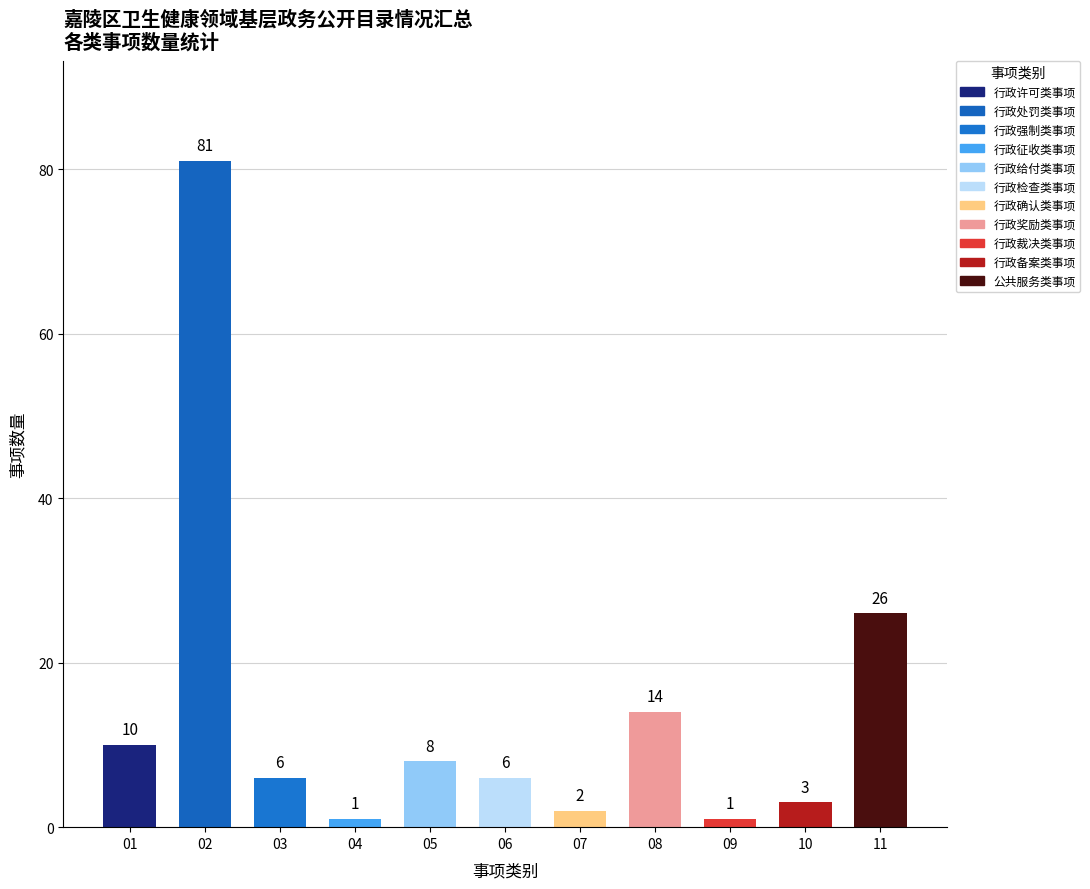

Reading right to left, extract all data points from this chart.

26	3	1	14	2	6	8	1	6	81	10